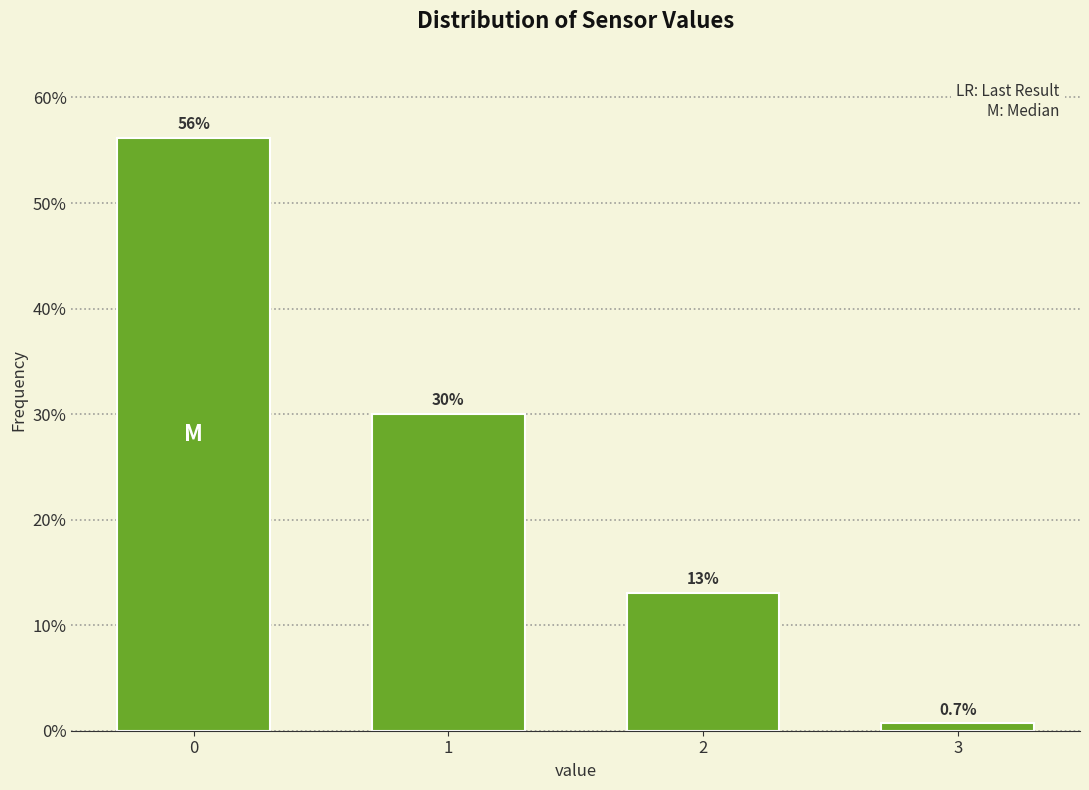

Reading left to right, what are all the values shown in this chart?

56.2	30.0	13.1	0.7